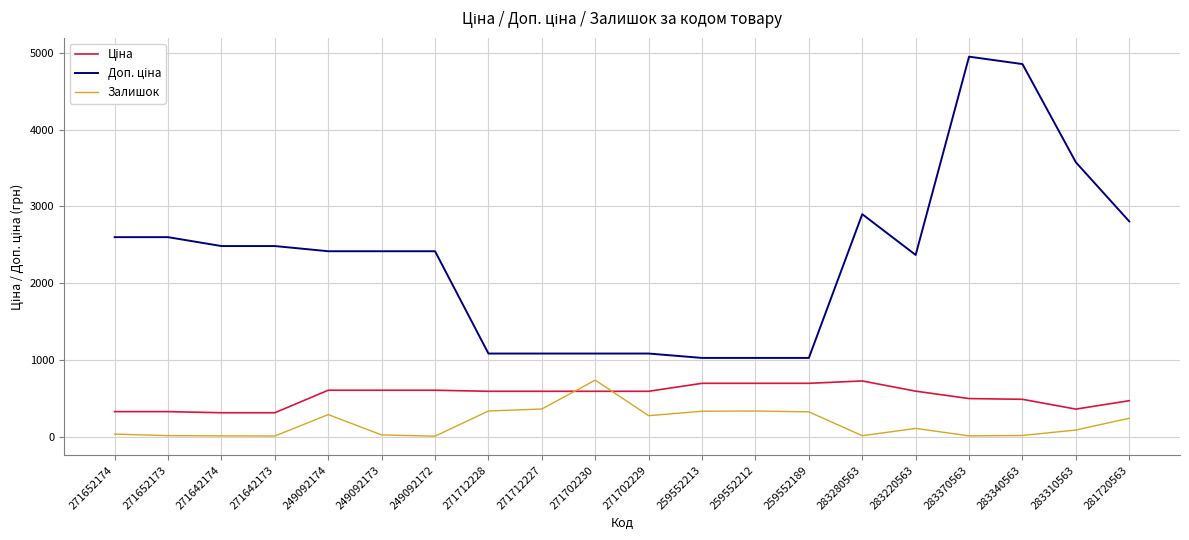

Is it true that Залишок equals 272.0 at 271702229?

True